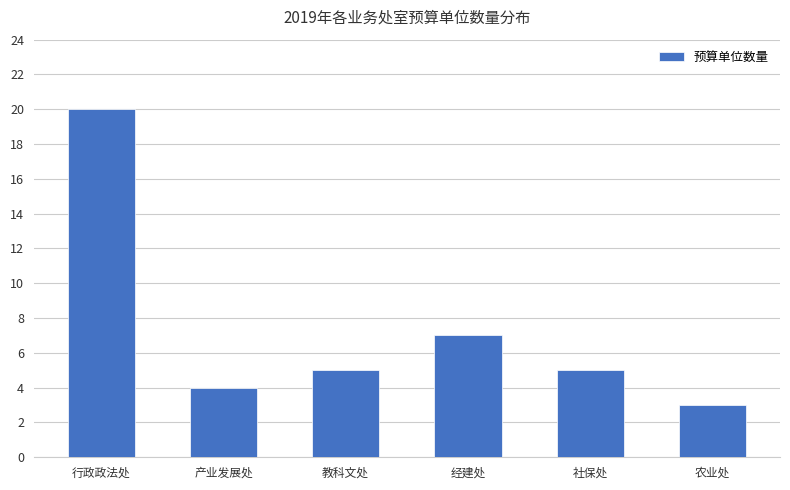

Is it true that the value at 教科文处 is 3?

False